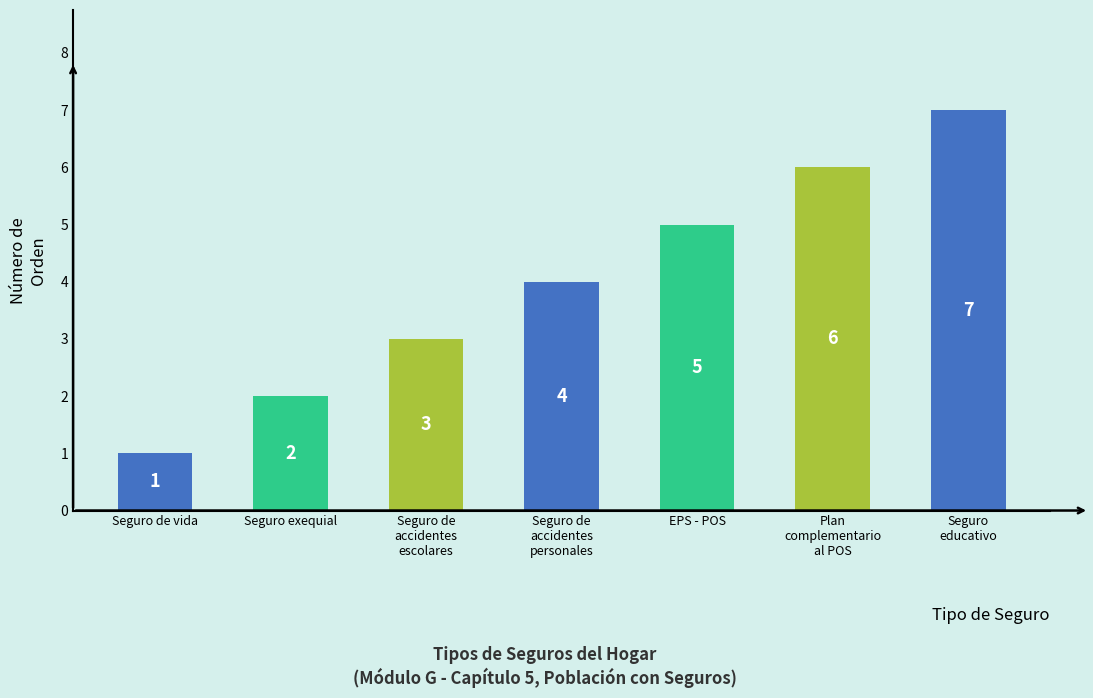

What is the label of the 4th bar from the right?

Seguro de
accidentes
personales